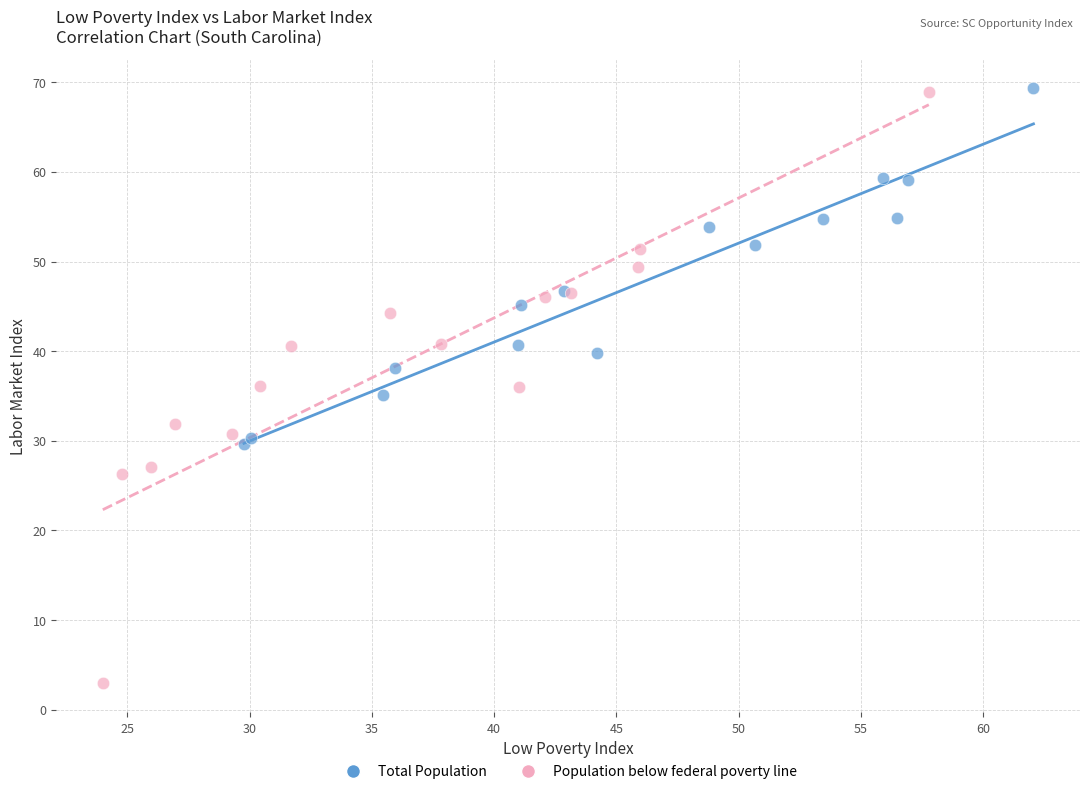

Which series contains the lowest Y value?

Population below federal poverty line